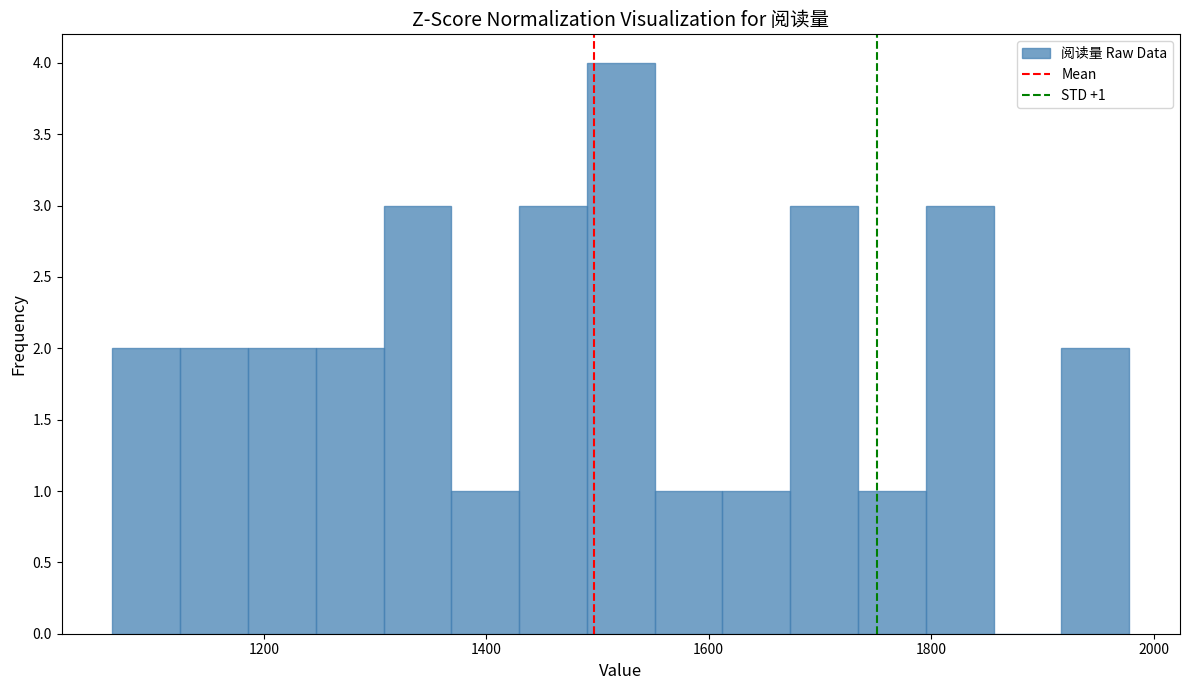

Around what value on the x-axis is the tallest bar? Give the approximate position of its centre, as read against the axis.

1520